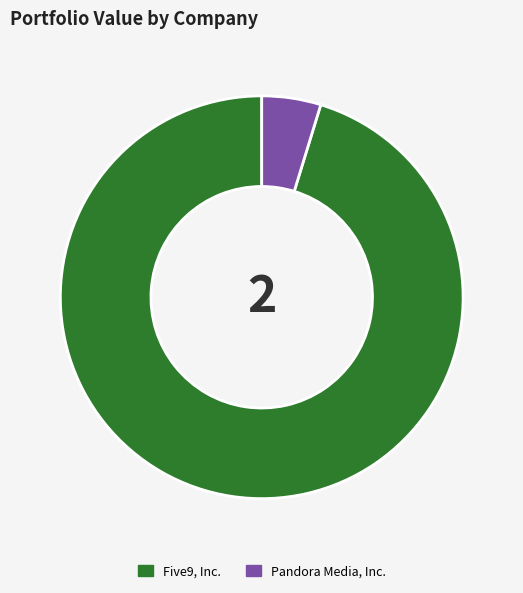

Is it true that Pandora Media, Inc. is 5% of the pie?

True